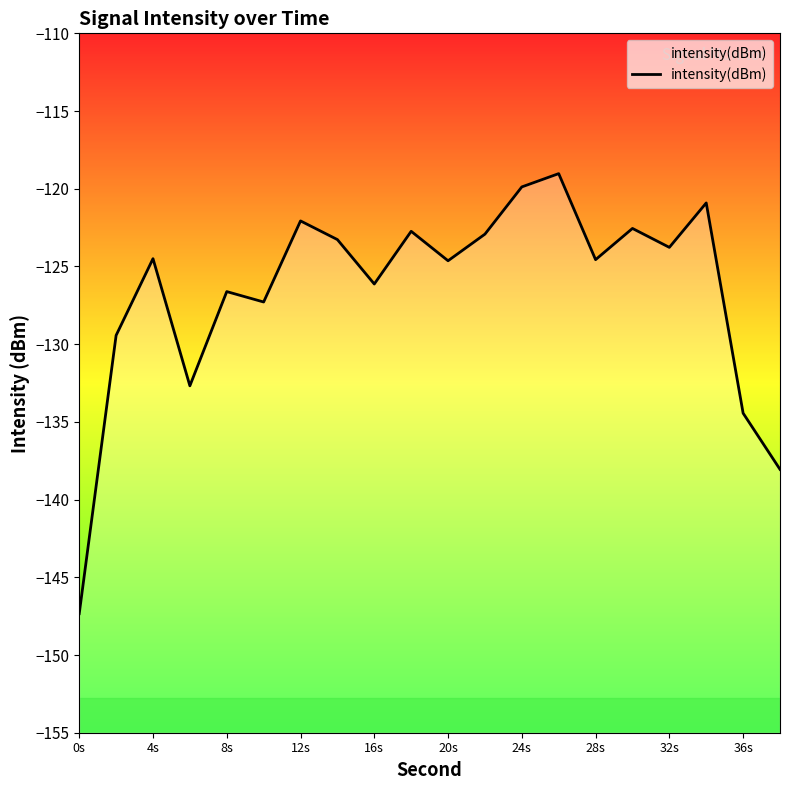

What is the value of the 11th point from the left?

-124.6